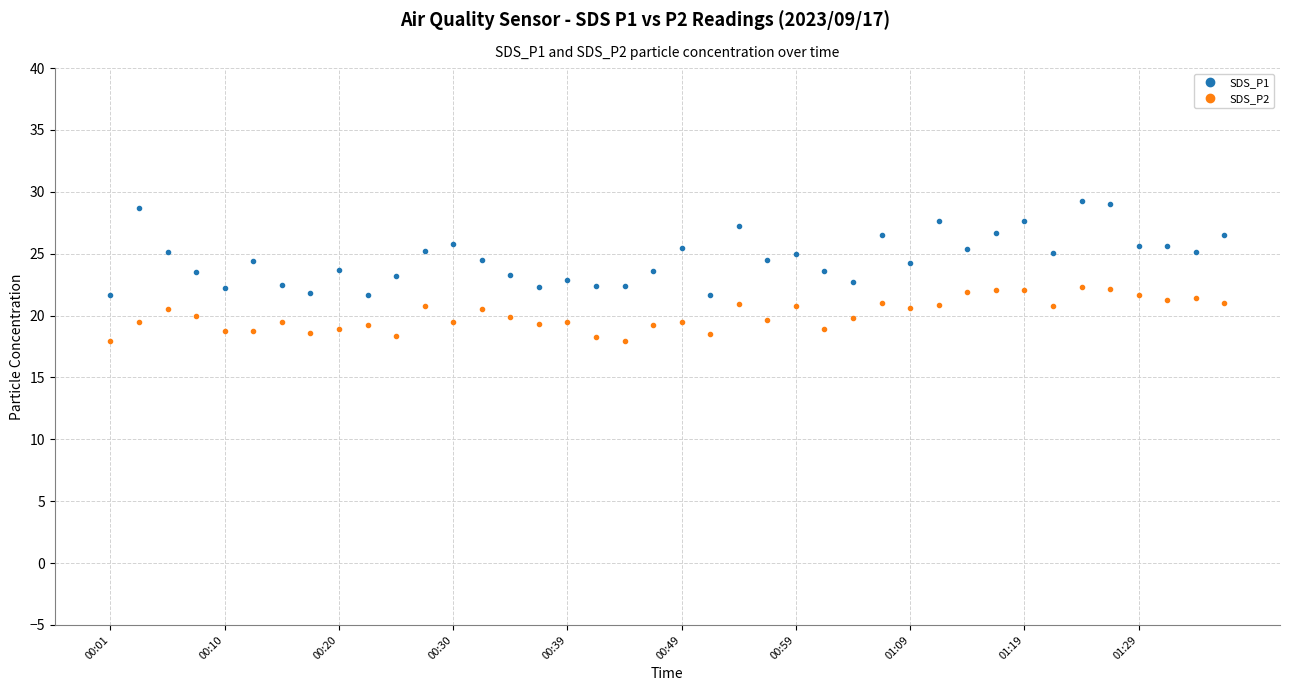

List the series in order of their peak value, lowest first.

SDS_P2, SDS_P1